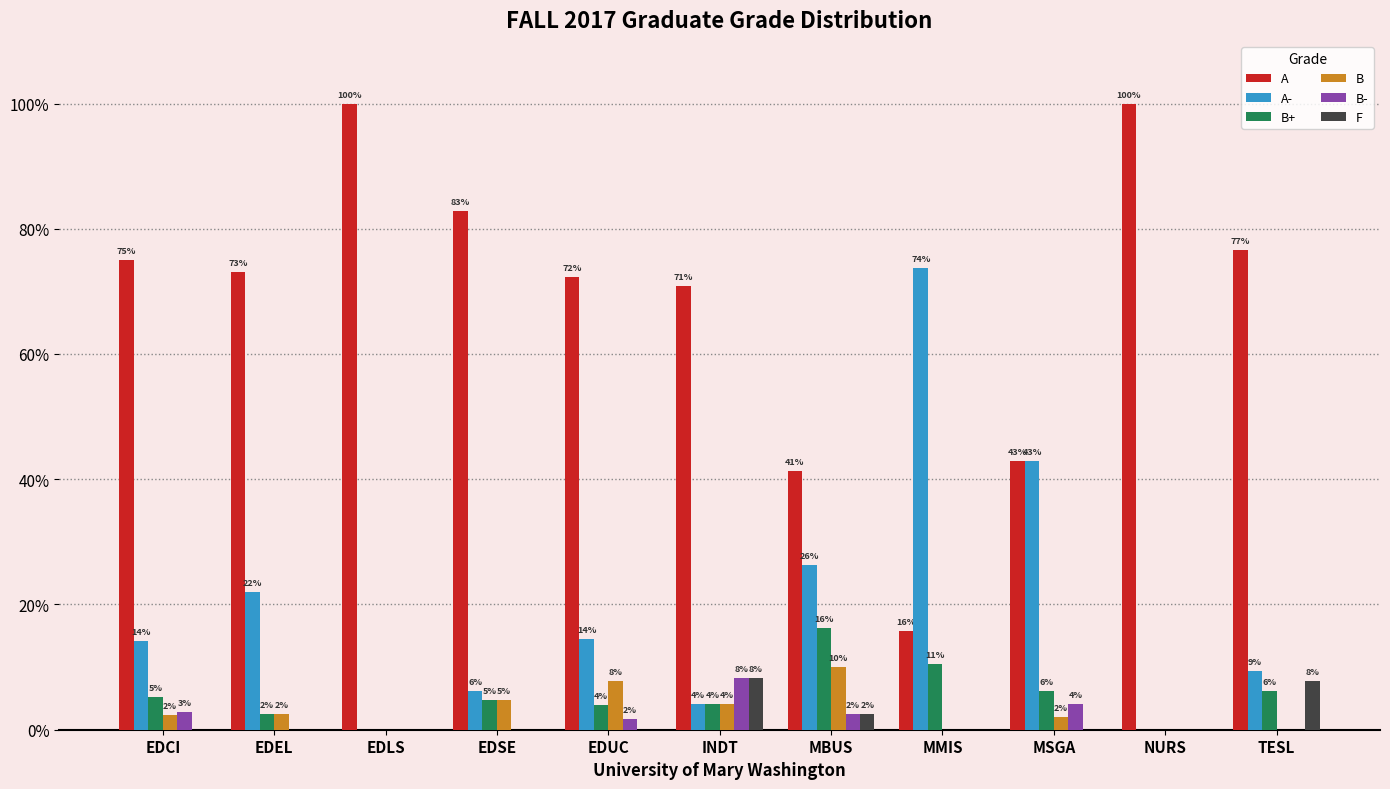

The value of B at MBUS is 10.0. True or false?

True